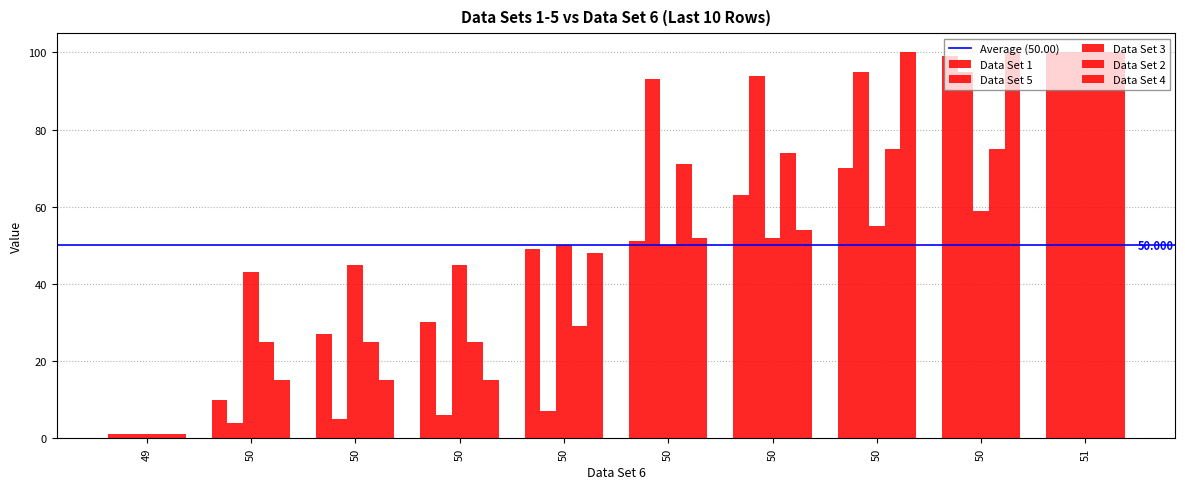

What is the value of the Data Set 2 bar at the 1st from the left?

1